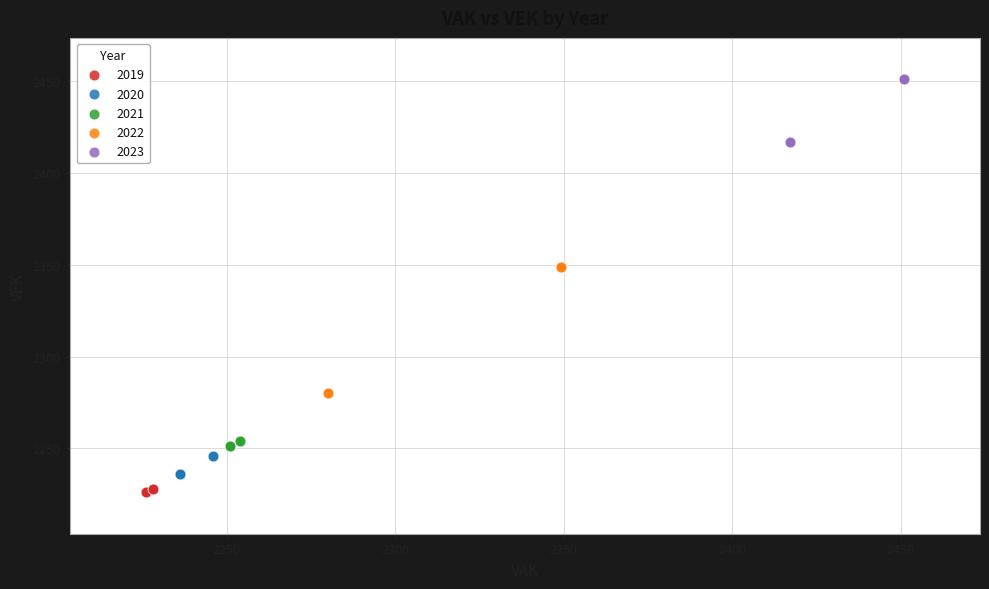

Which series has the largest Y range (max minus min)?

2022